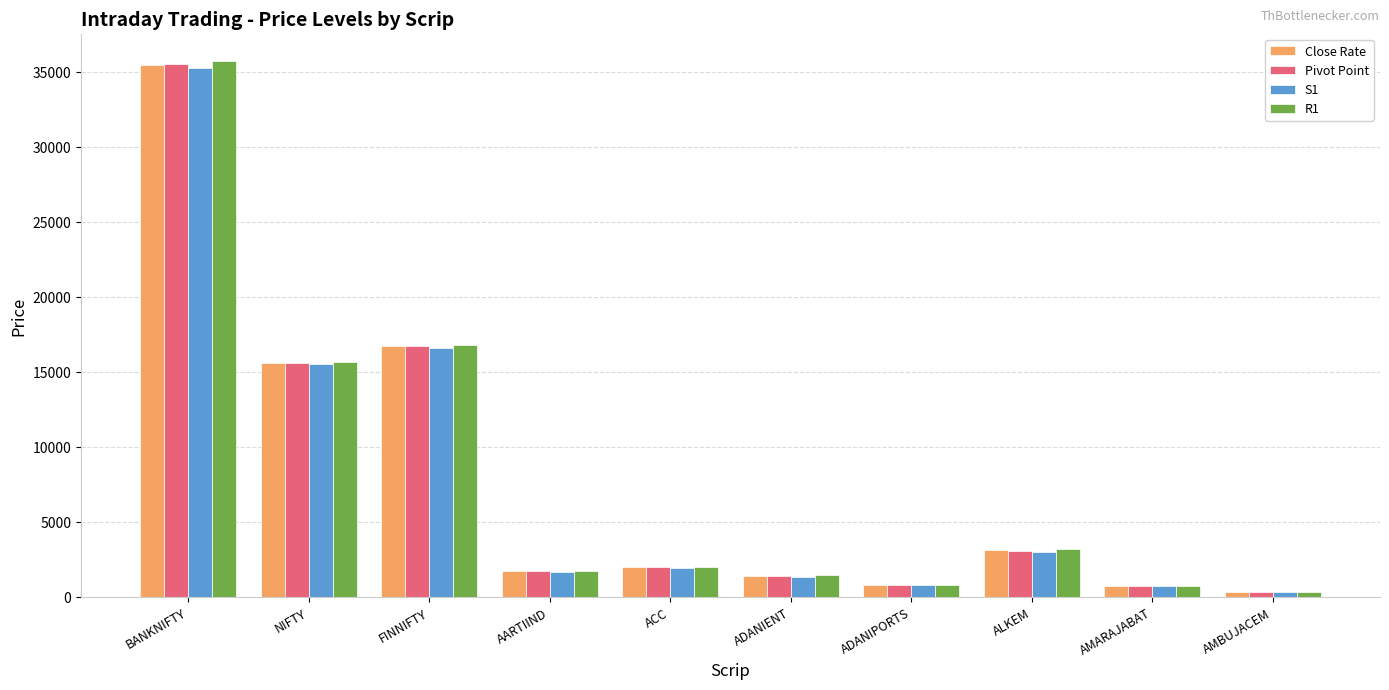

Which series has the largest range (max minus min)?

R1